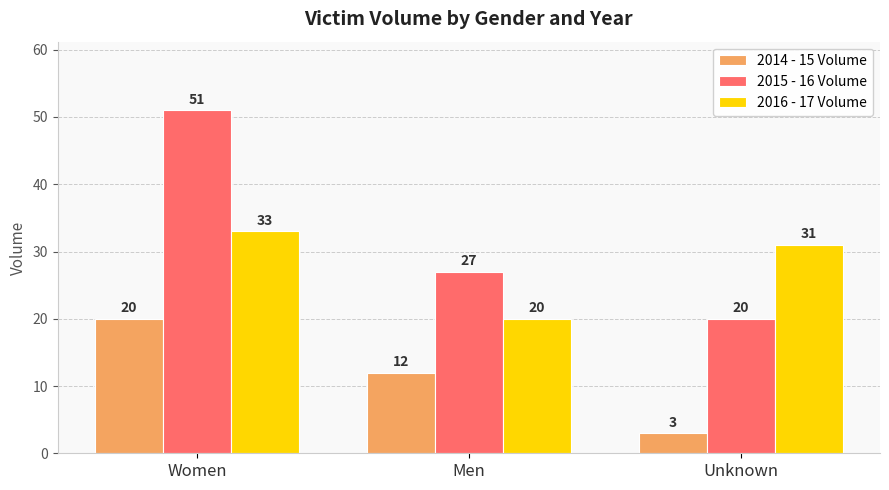

What is the difference between the maximum and minimum values in the 2015 - 16 Volume series?

31